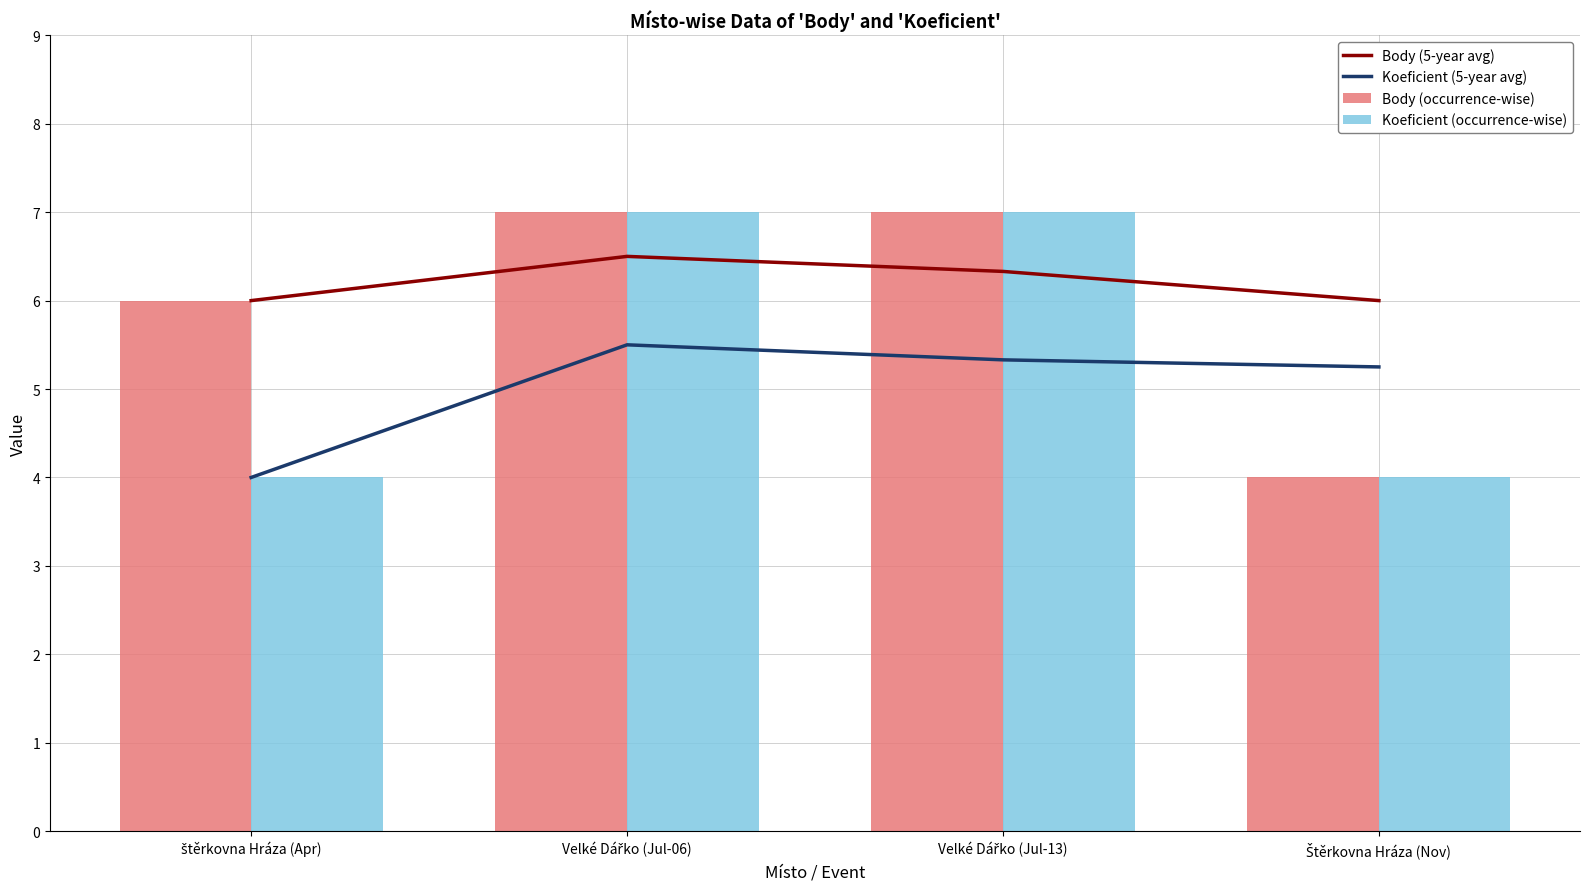

Where does the Koeficient (5-year avg) series first go above 5?

Velké Dářko (Jul-06)